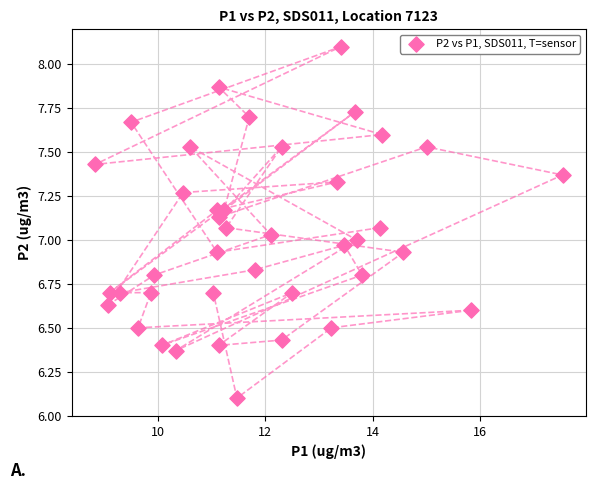

What is the range of Y values (max minus min)?

2.0